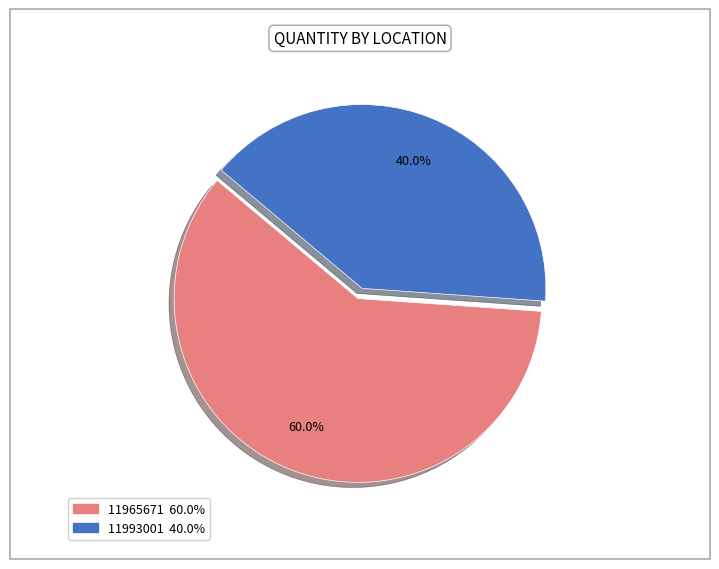

How many segments does this pie chart have?

2